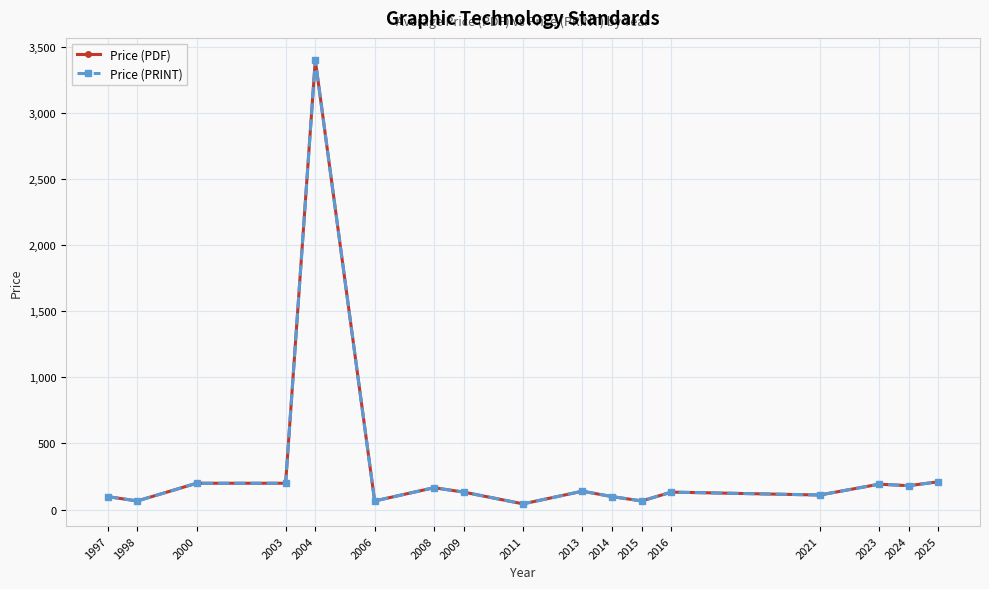

How many data points in Price (PDF) are less than 132?

7